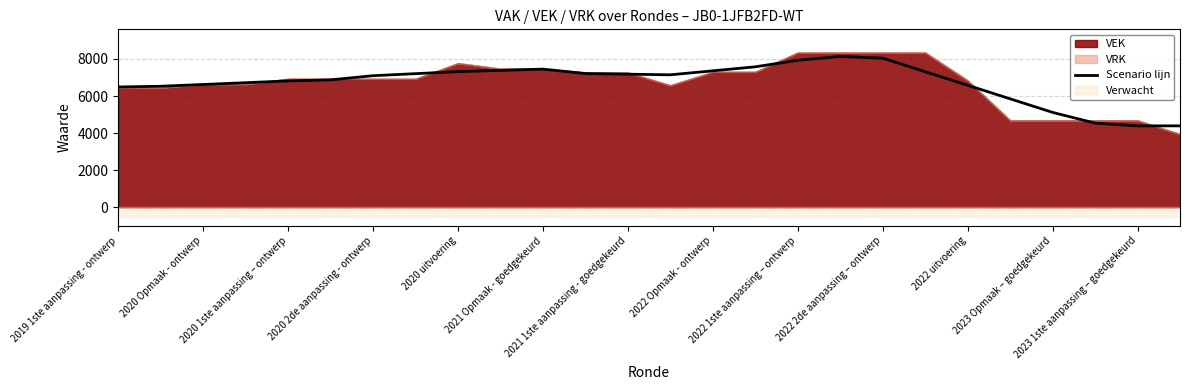

What is the minimum value shown in the chart?

4392